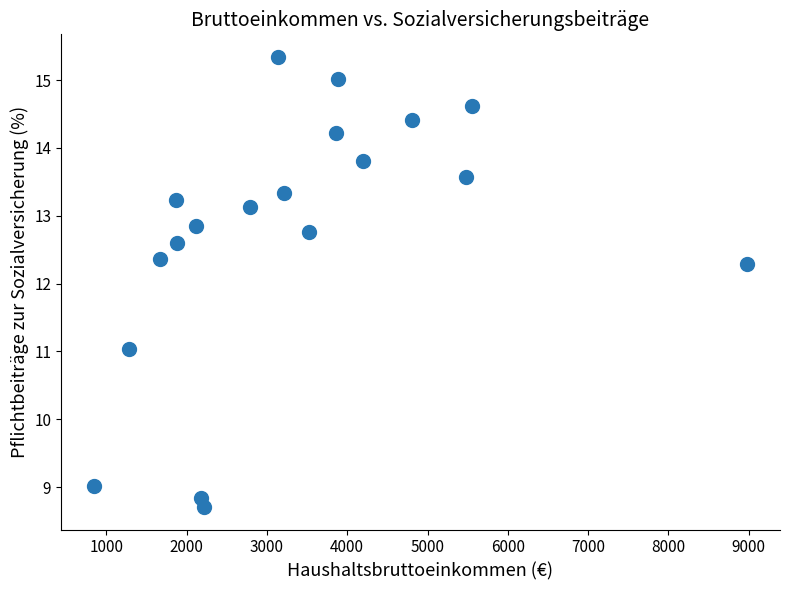

What is the range of Y values (max minus min)?

6.6